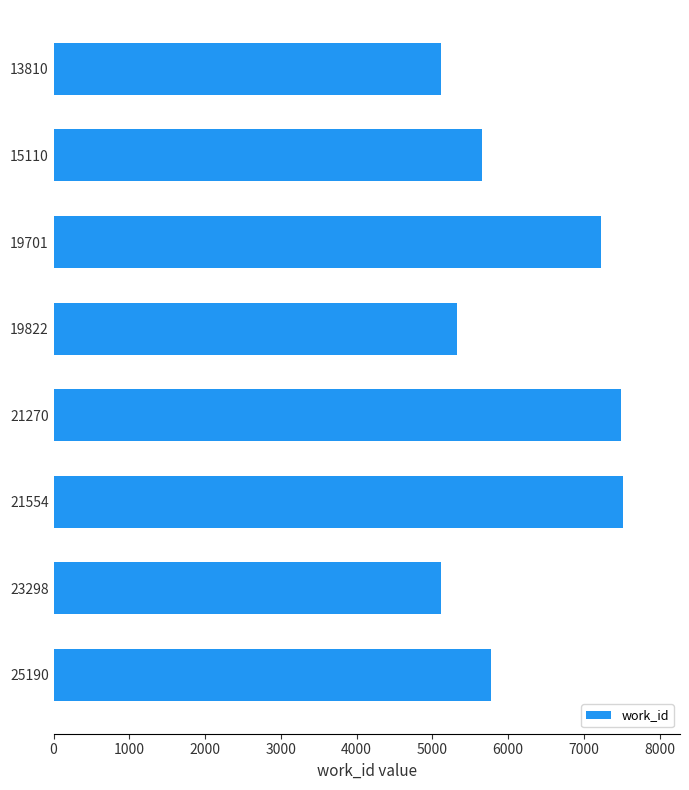

The value at 23298 is 5107. True or false?

True